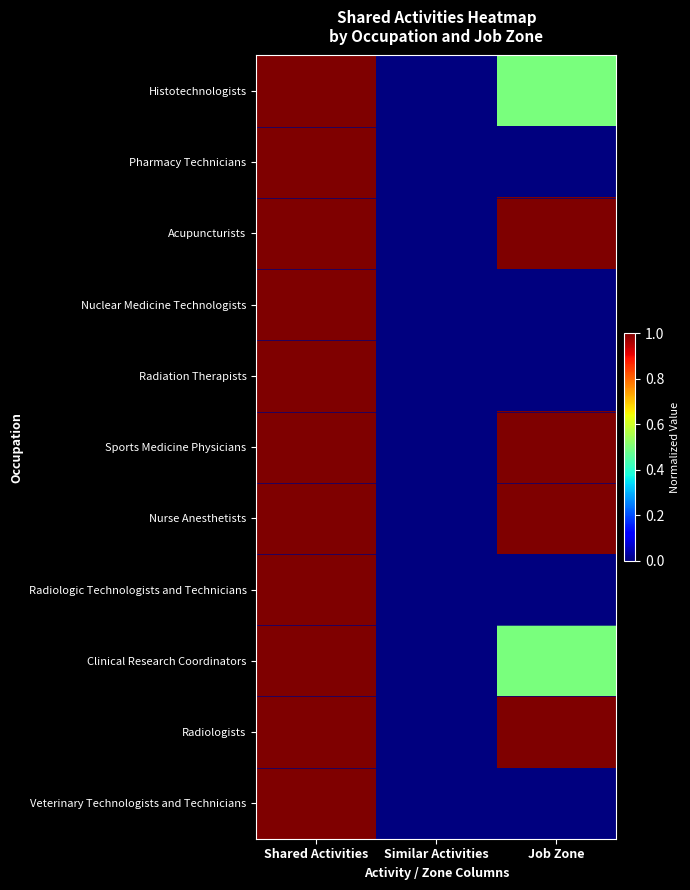

Which series has the largest total across all categories?

Acupuncturists